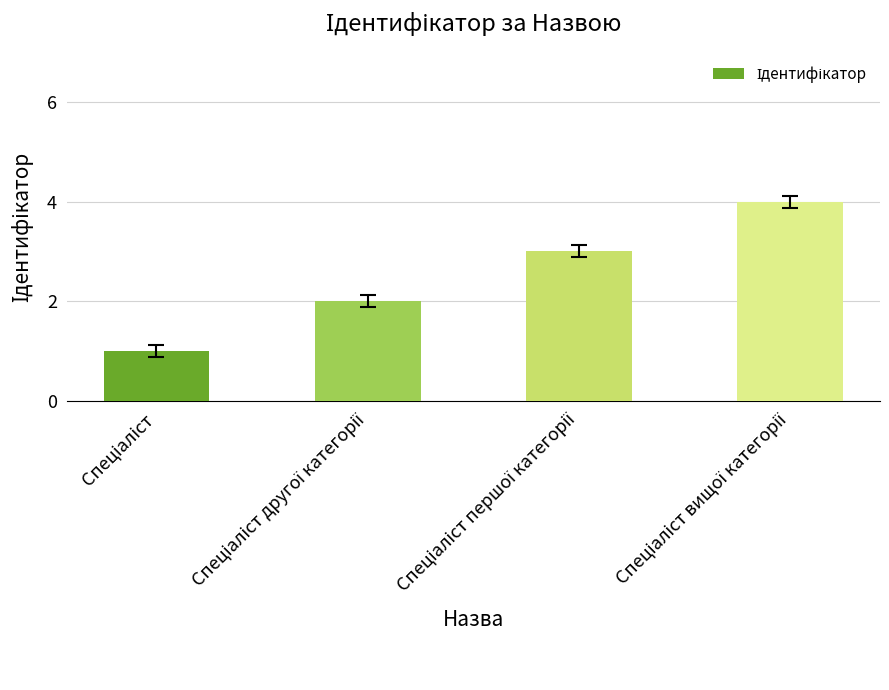

What is the difference between the maximum and minimum values?

3